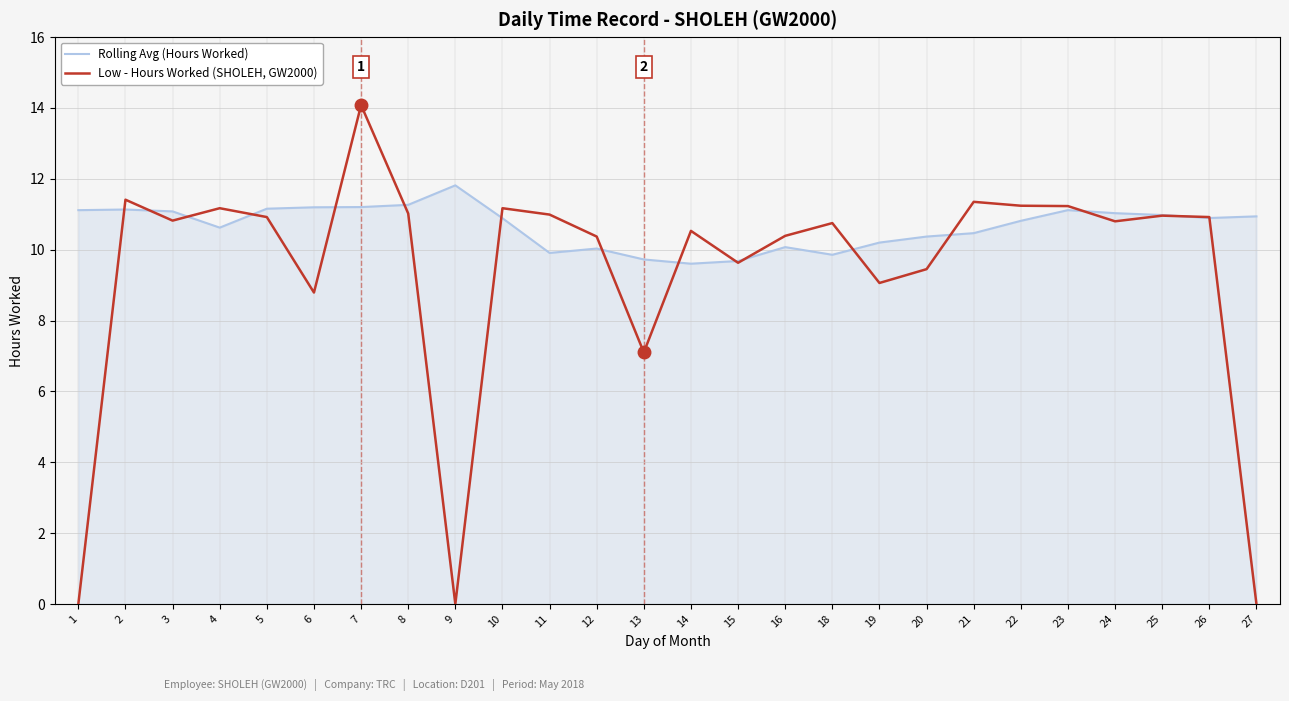

What is the difference between the Rolling Avg (Hours Worked) values at 10 and 16?

0.8